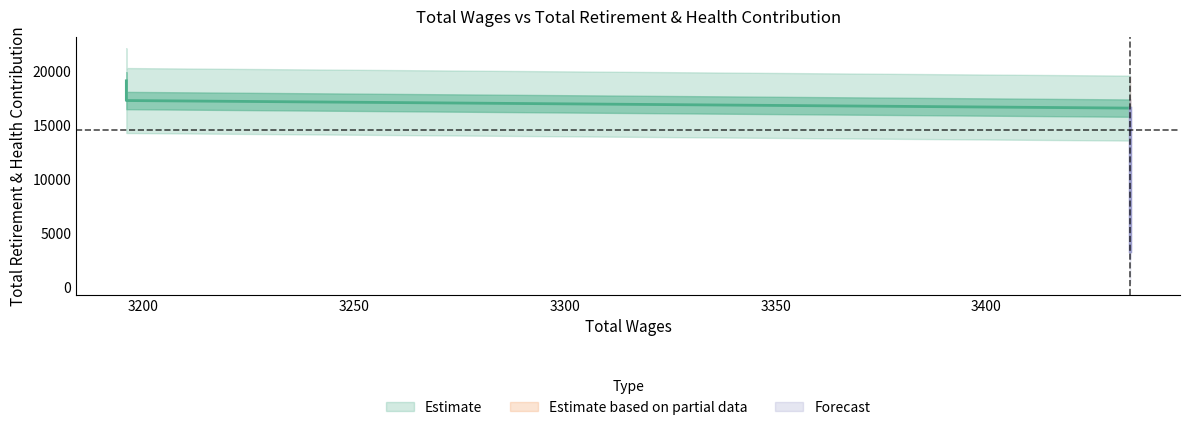

What is the label of the 3rd point from the left?

3434.0